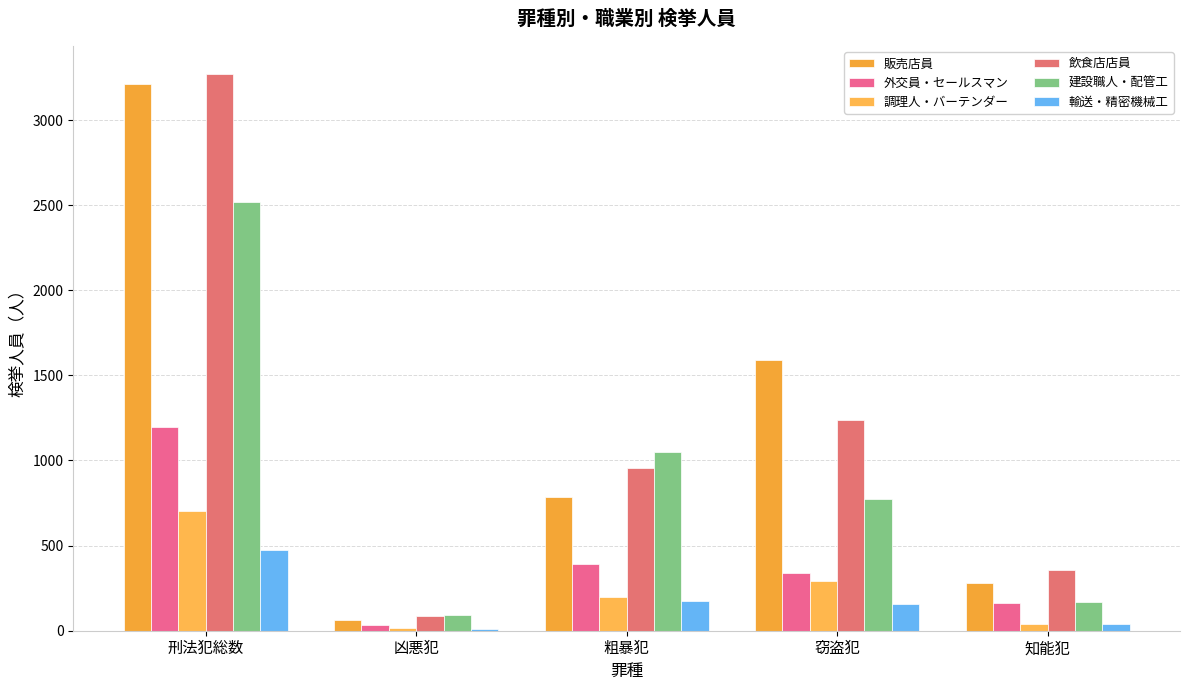

What is the value of the 販売店員 bar at the 2nd from the left?

62